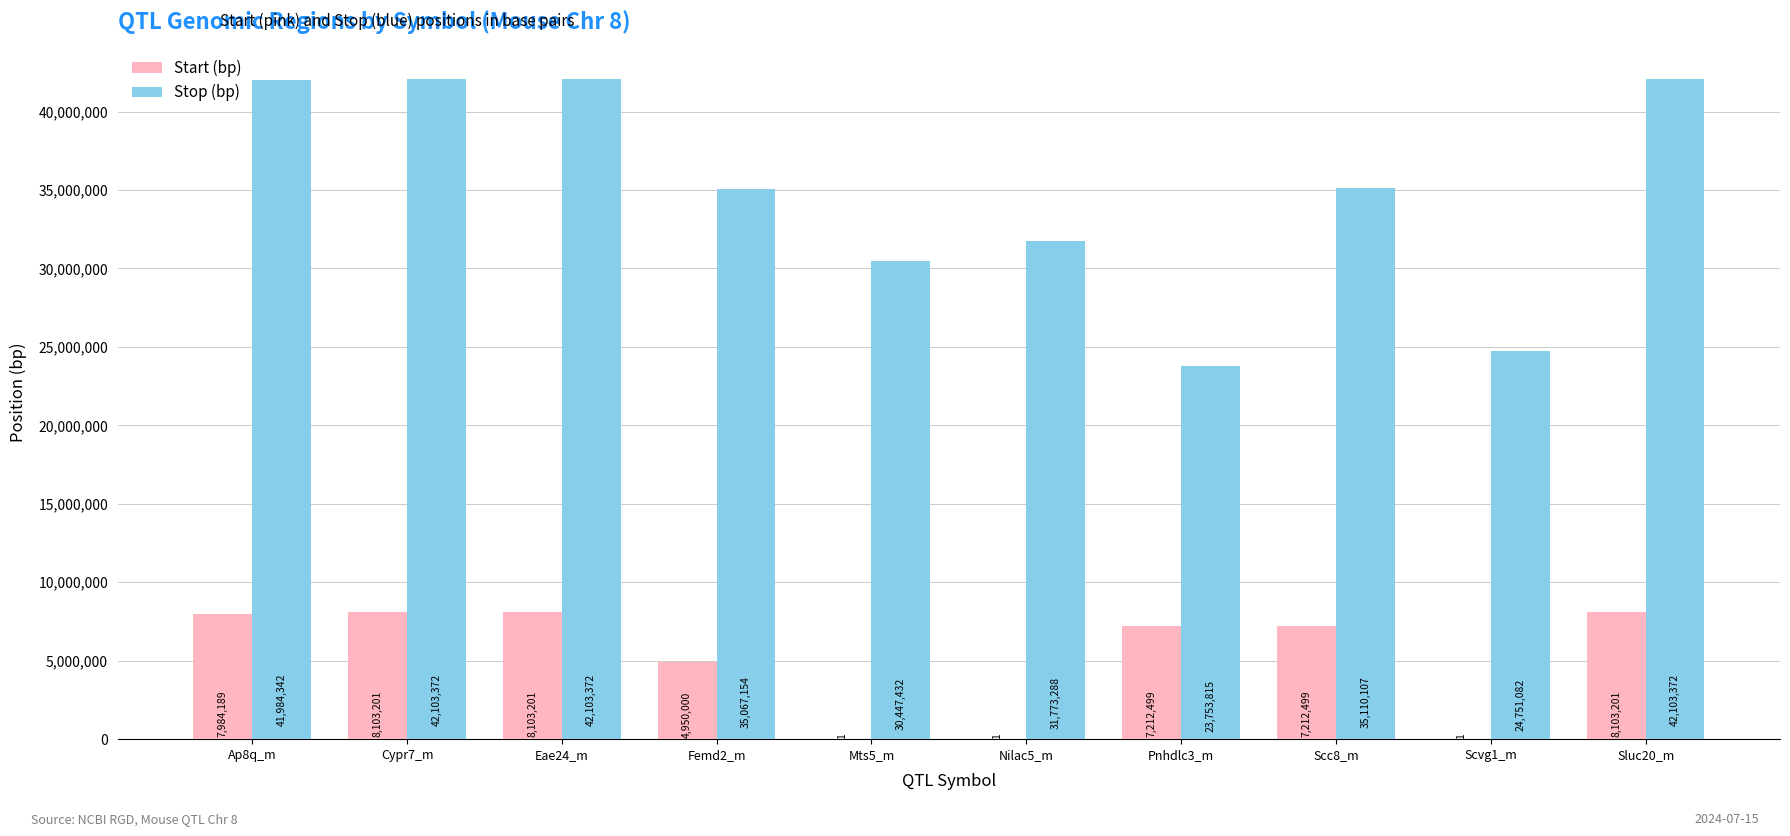

What is the greatest value displayed?

42103372